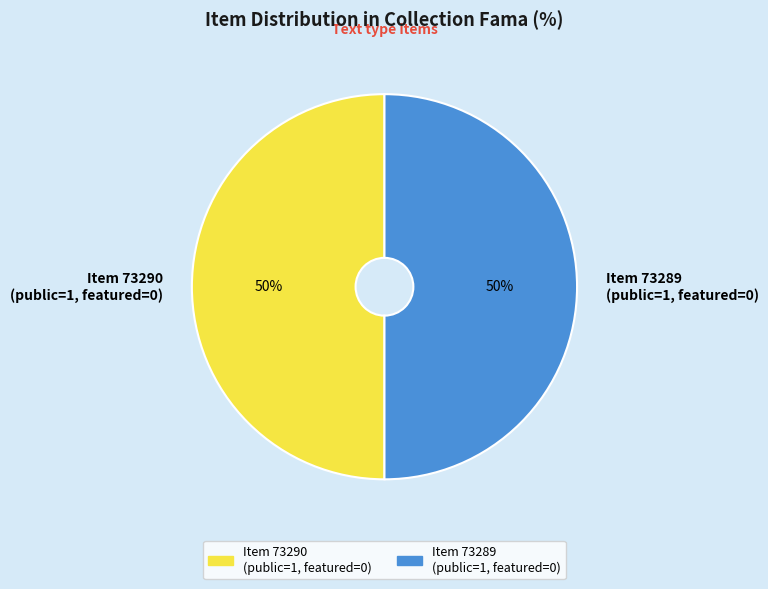

How many slices are in this pie chart?

2